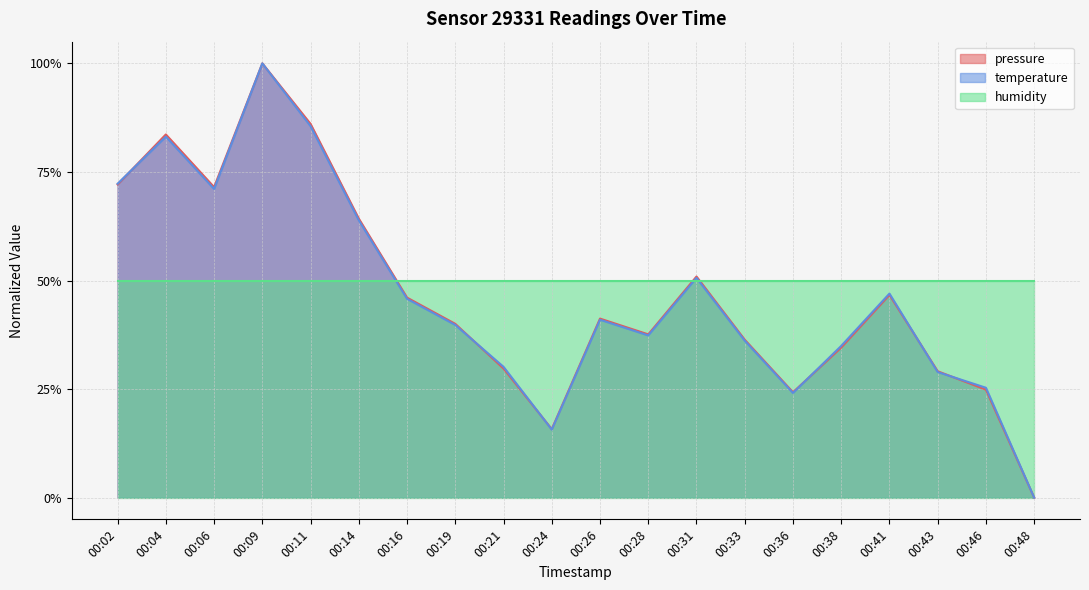

Does the chart have visible grid lines?

Yes